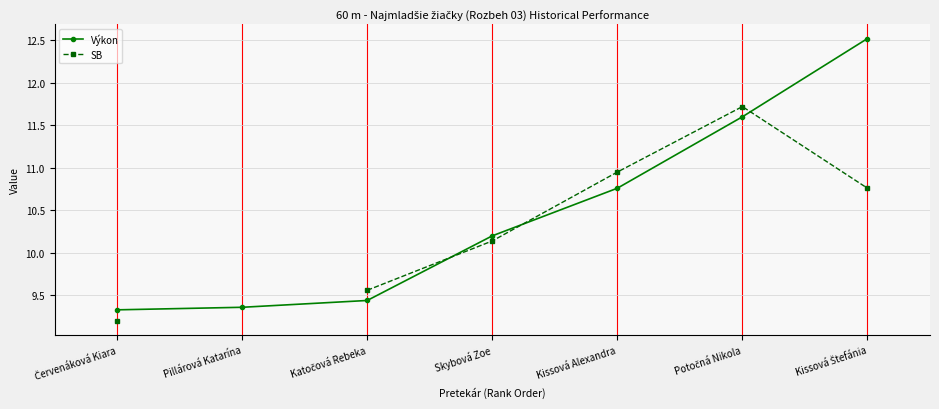

Is this an area chart (filled region under the line)?

No